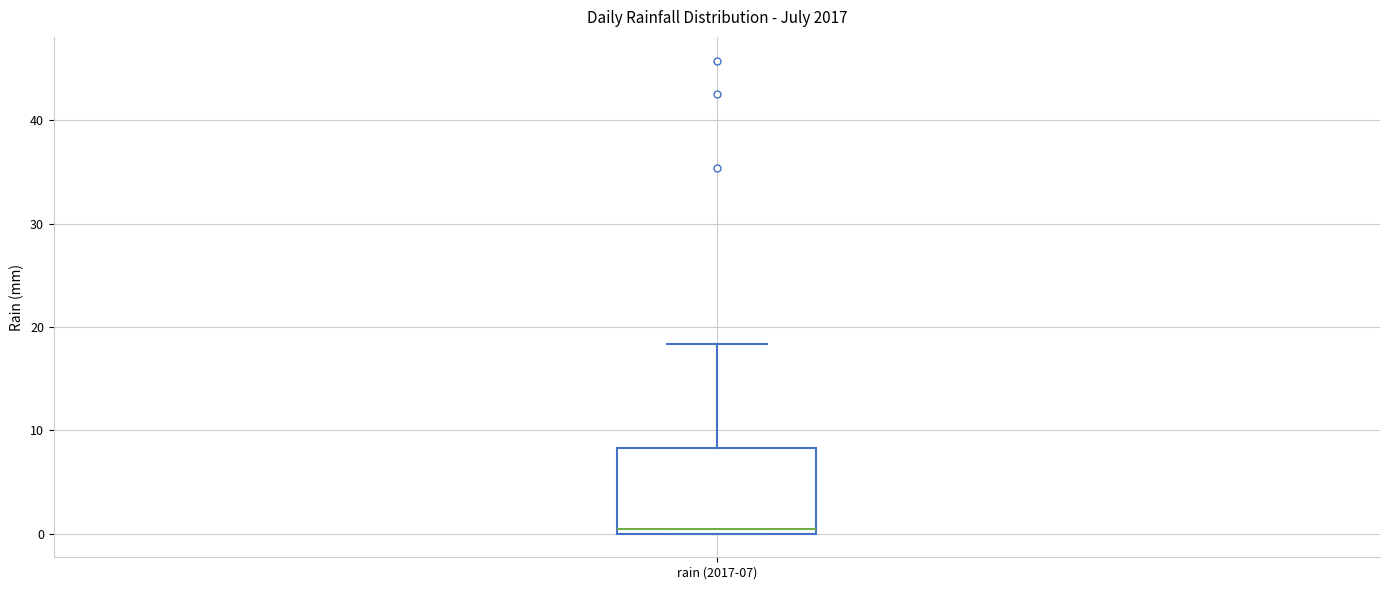

Where is the upper edge of the box for rain (2017-07) on the y-axis? The values are not printed on the chart, so give them approximately, as read against the axis.

8